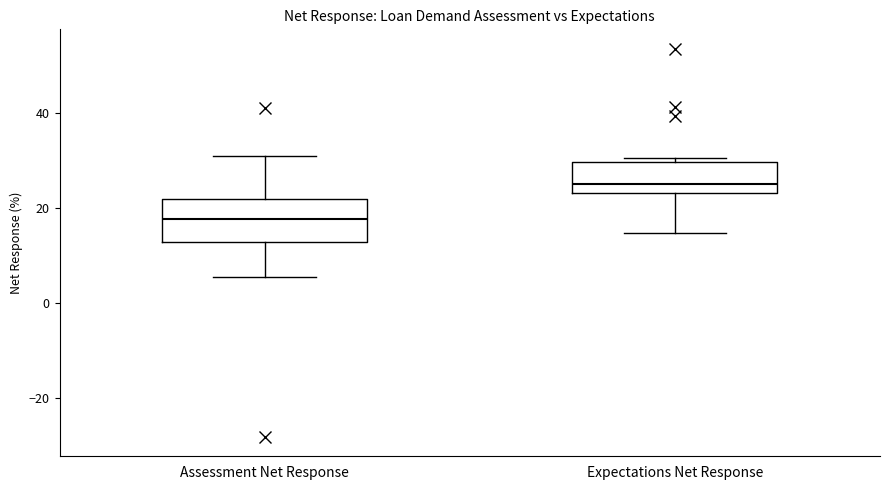

Where is the lower edge of the box for Expectations Net Response on the y-axis? The values are not printed on the chart, so give them approximately, as read against the axis.

24